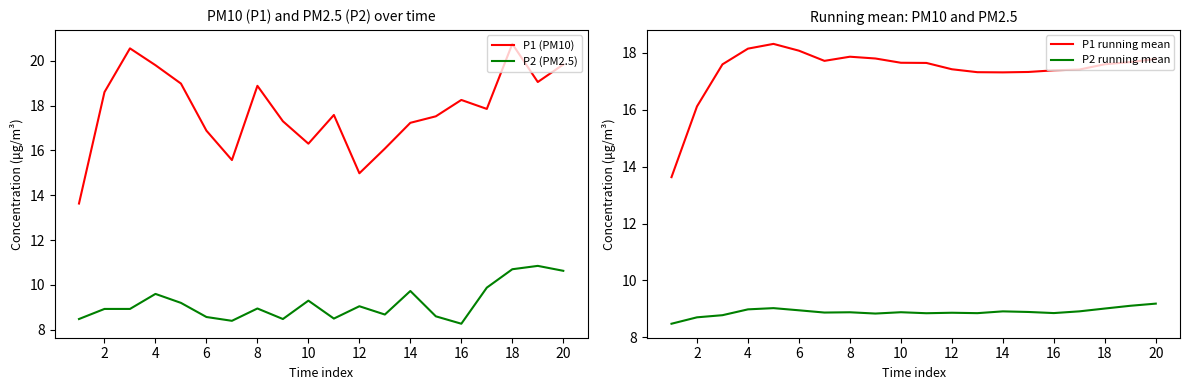

True or false: P1 (PM10) and P2 (PM2.5) cross at least once.

False